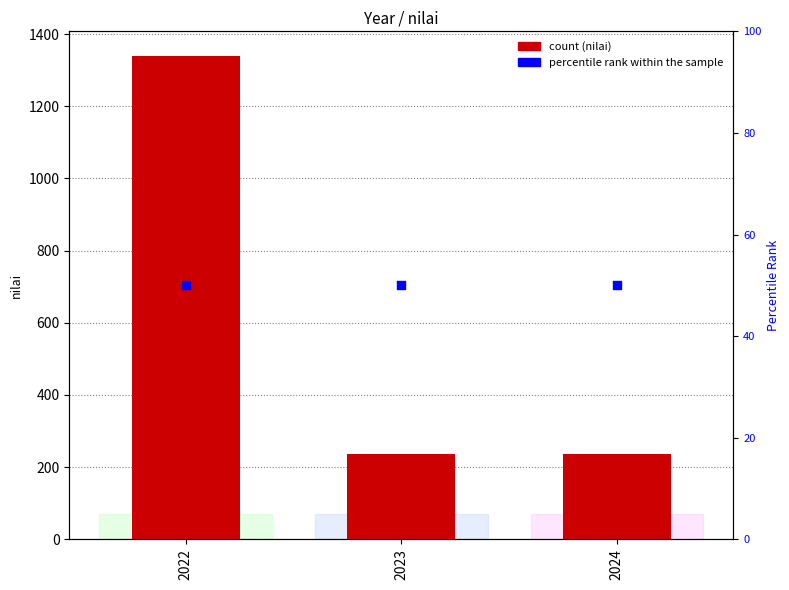

What are all the series names shown in the legend?

nilai, percentile rank within the sample